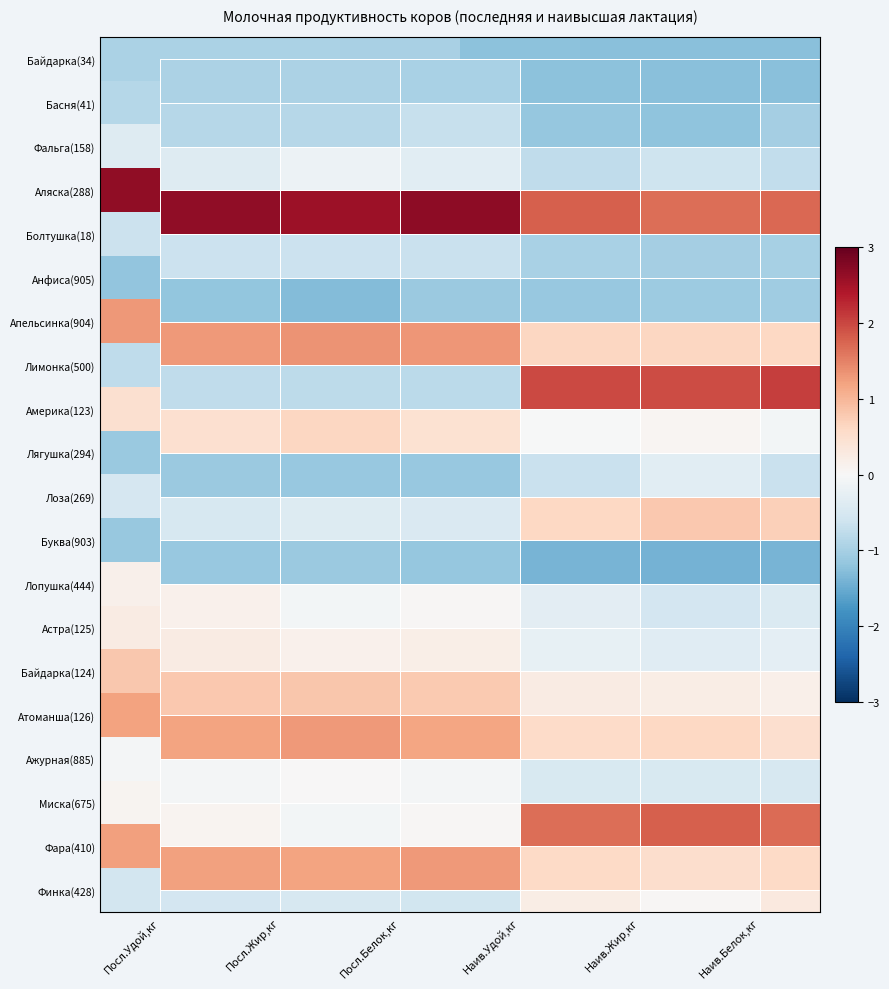

How many data points in Миска(675) are less than 1?

3